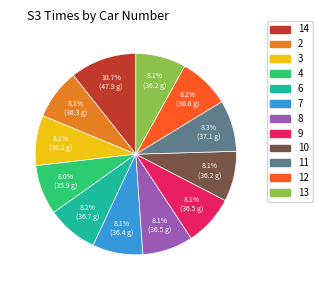

What portion of the pie excludes 14?

89.3%